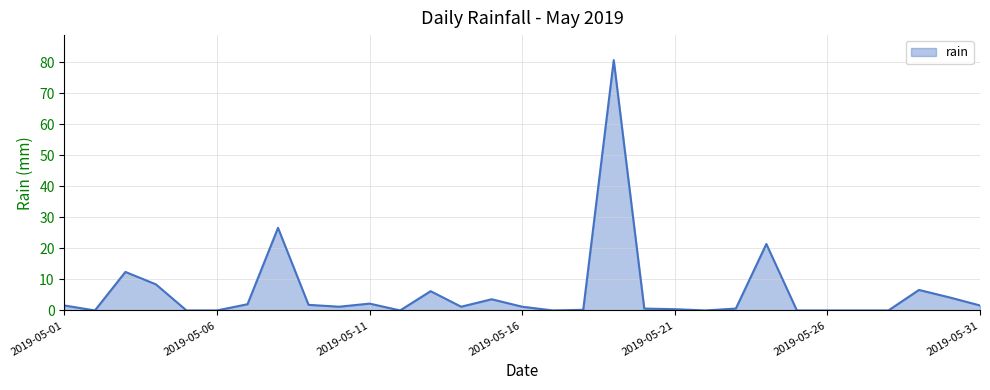

What is the difference between the maximum and minimum values?

80.6